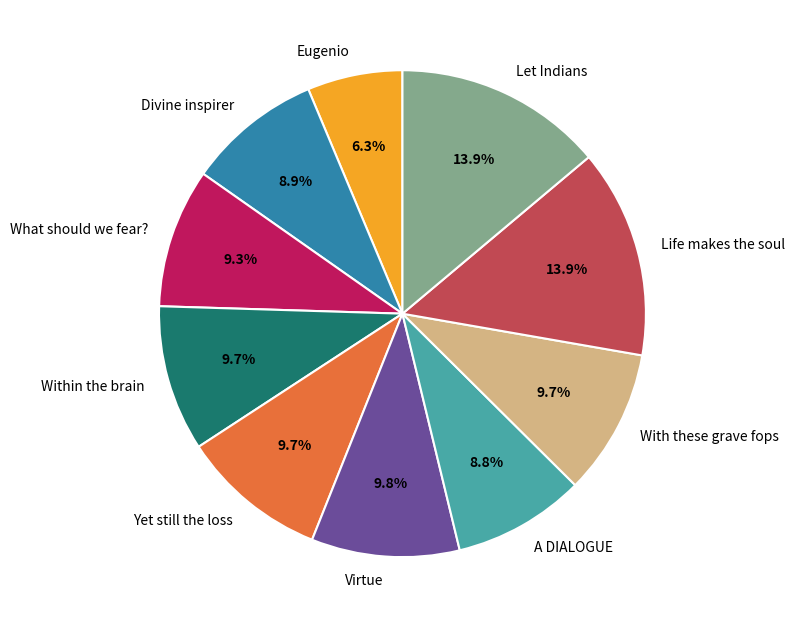

Which category has the smallest portion of the pie?

Eugenio